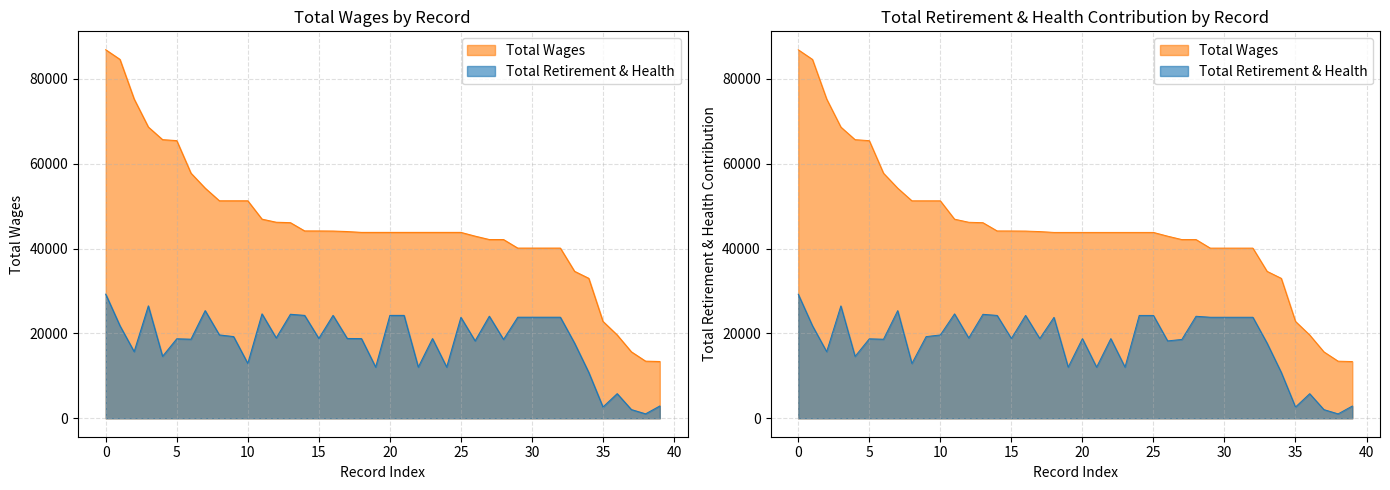

True or false: Total Wages and Total Retirement & Health Contribution intersect in this chart.

False